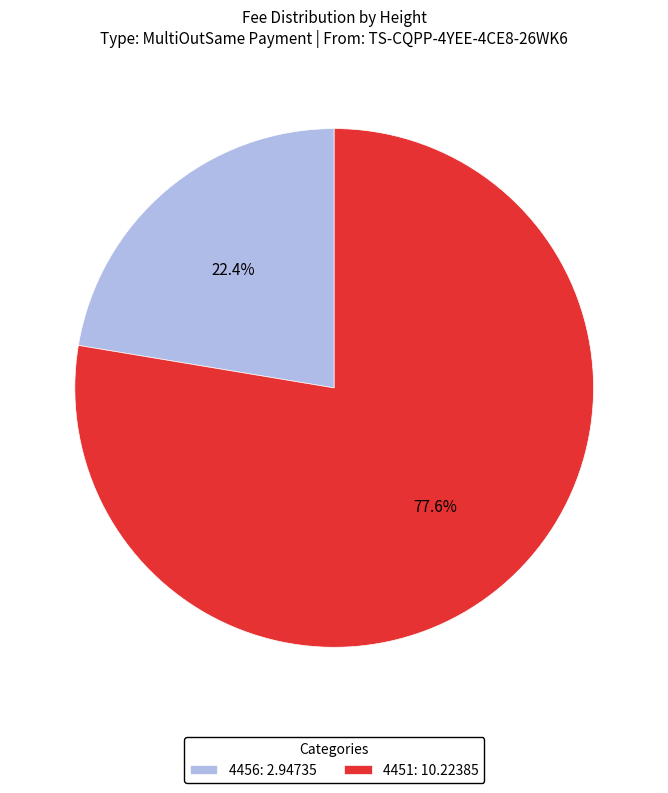

Which slice is the smallest?

4456